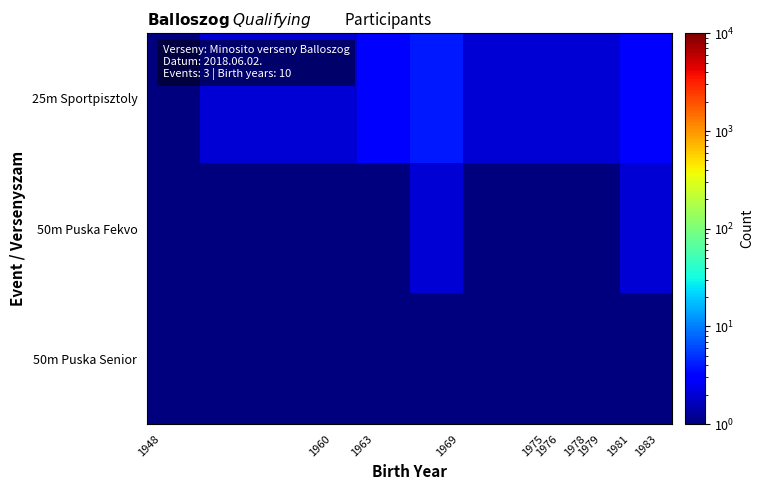

Rank the series by their maximum value, from lowest to highest.

50m Puska Senior, 50m Puska Fekvo, 25m Sportpisztoly